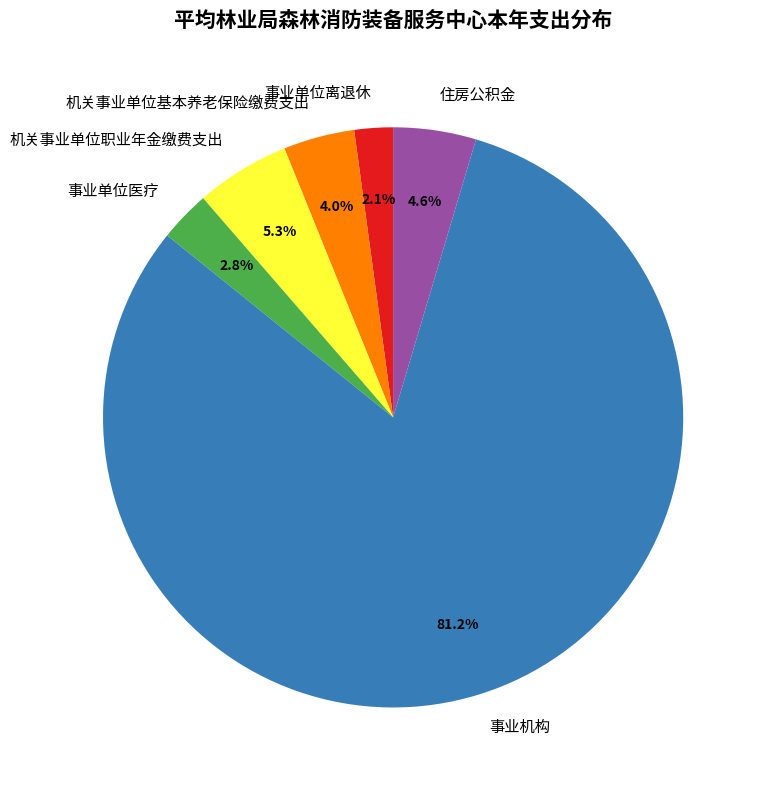

Which category has the biggest portion of the pie?

事业机构